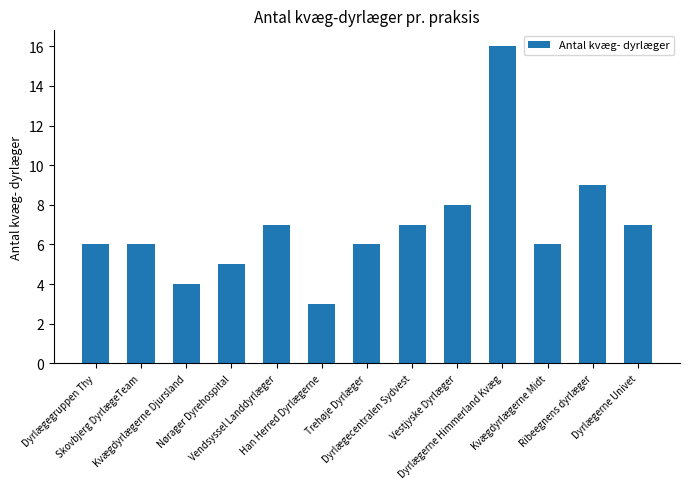

Is it true that the value at Ribeegnens dyrlæger is 5?

False